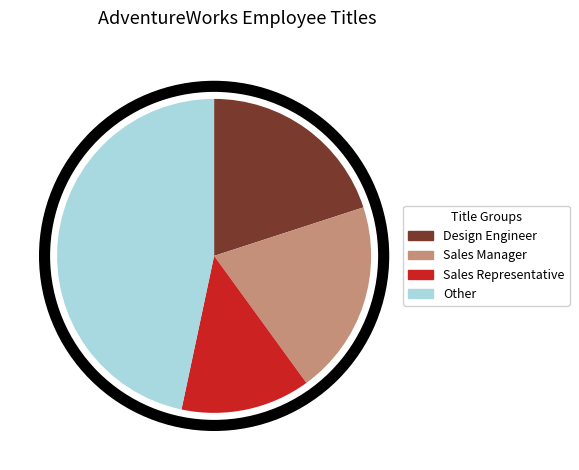

What is the smallest slice in the pie chart?

Sales Representative